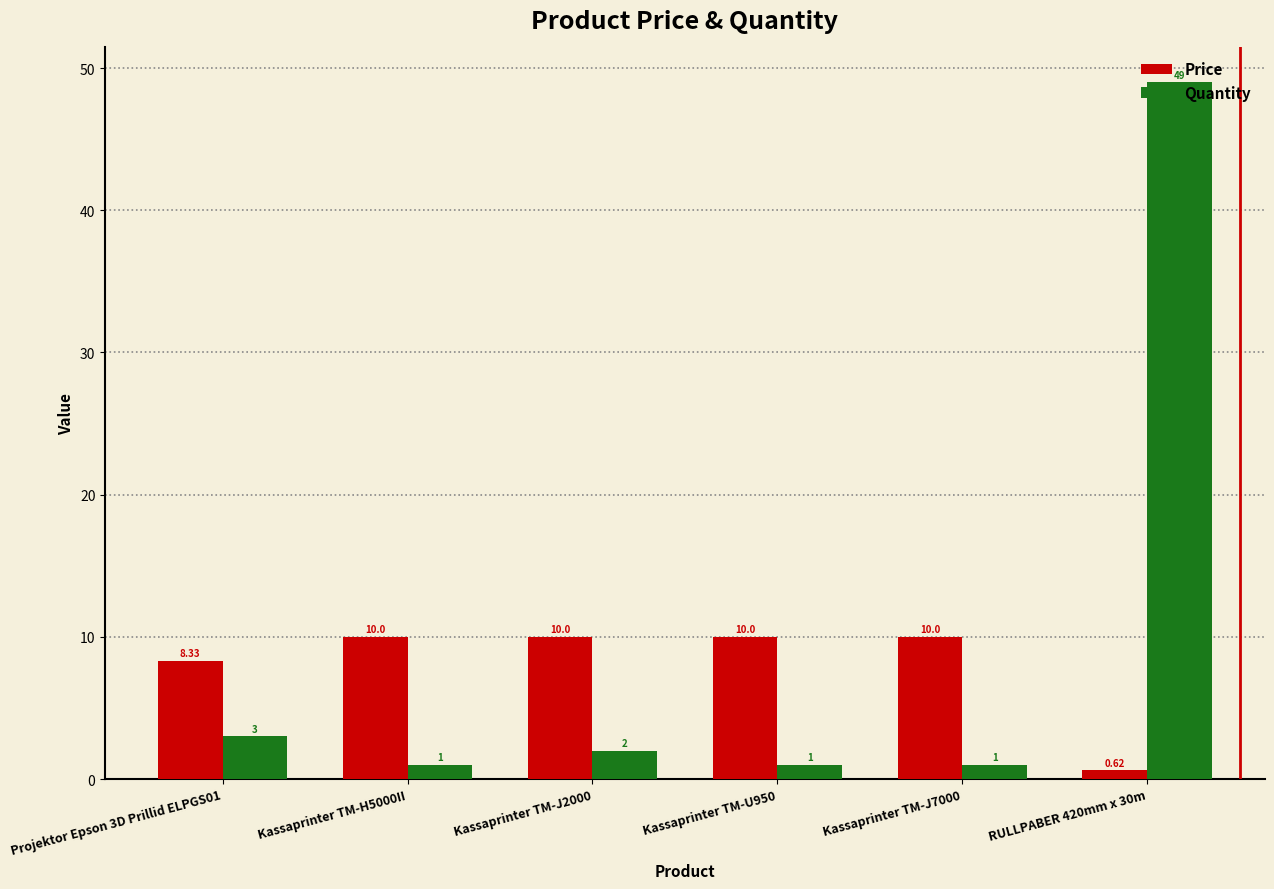

Which series changed the most between Projektor Epson 3D Prillid ELPGS01 and Kassaprinter TM-J2000?

Price